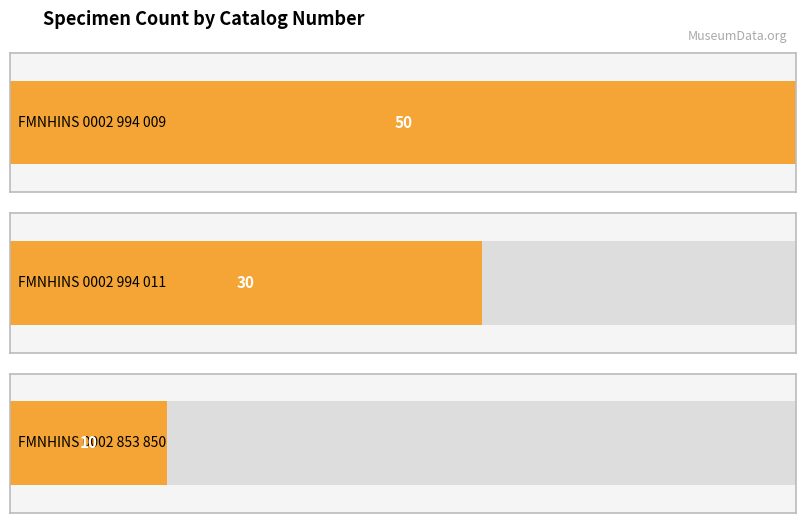

What is the difference between the second highest and minimum values?

20